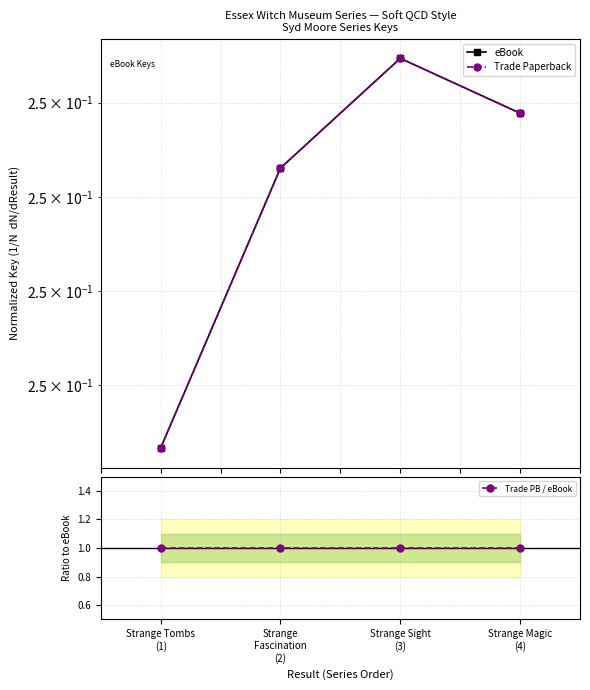

Which category has the lowest value in the Trade PB / eBook series?

Strange Tombs
(1)